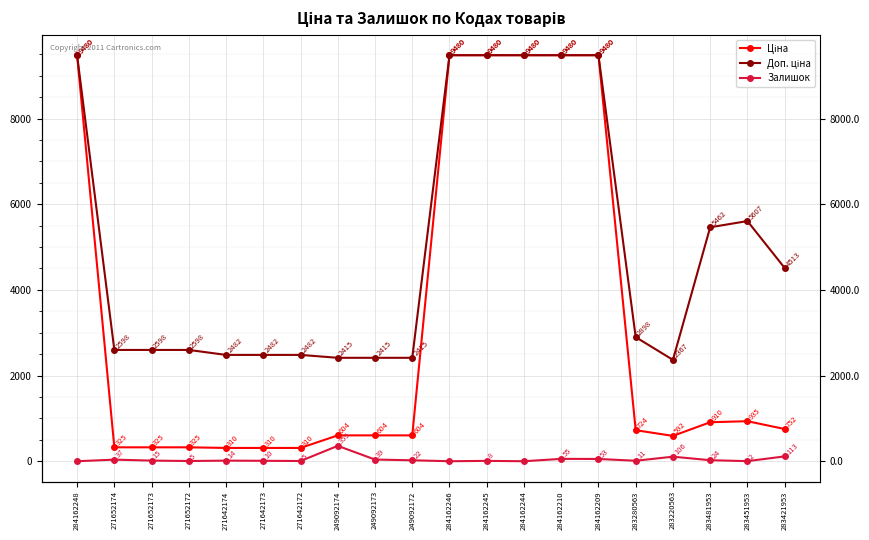

True or false: Ціна and Доп. ціна intersect in this chart.

False